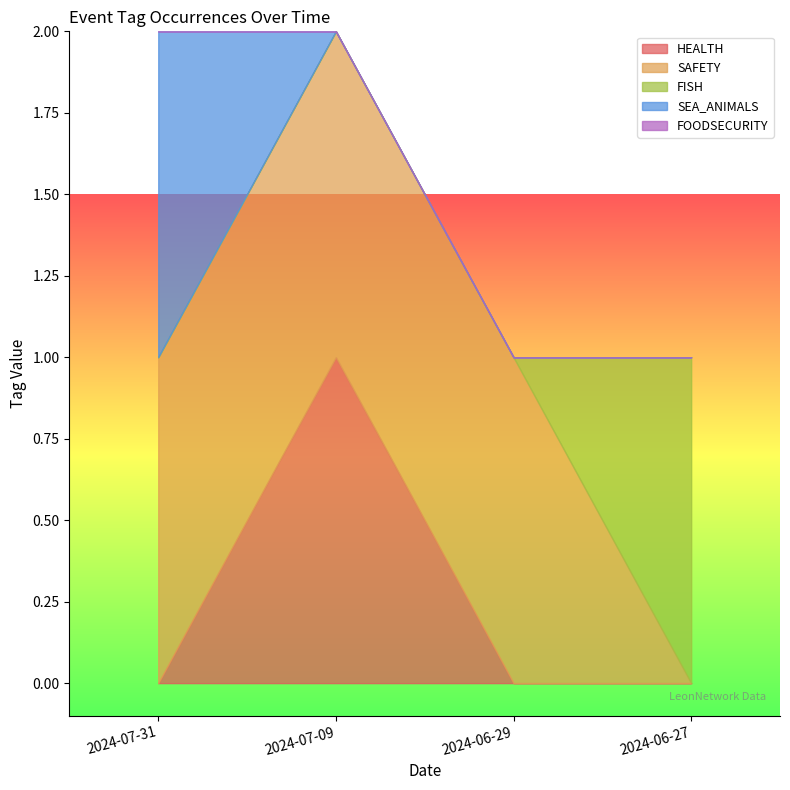

Which category has the highest value in the HEALTH series?

2024-07-09